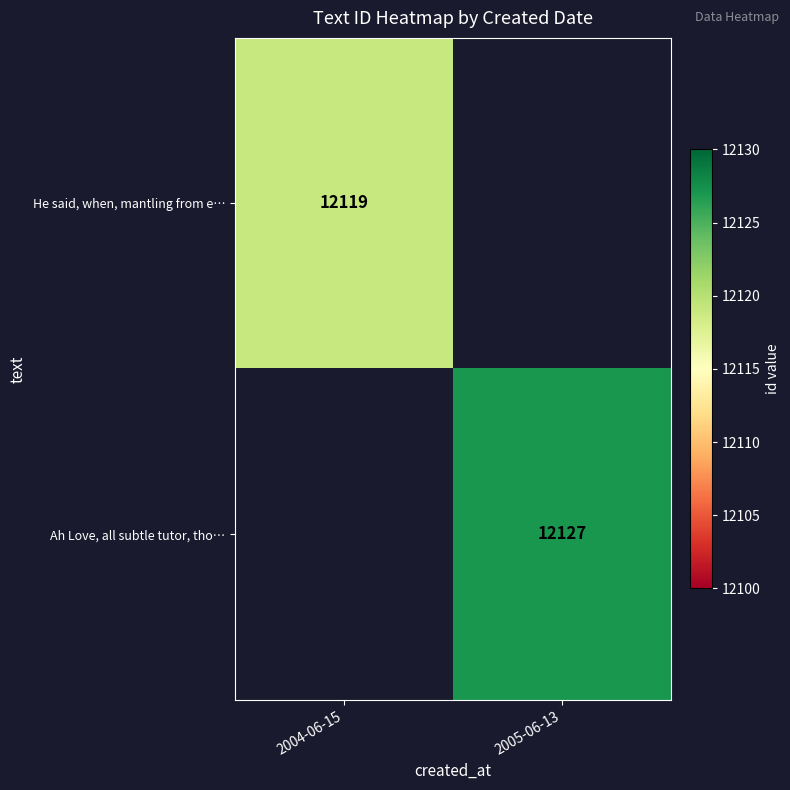

The He said, when, mantling from e… series shows 12119 at 2004-06-15. True or false?

True